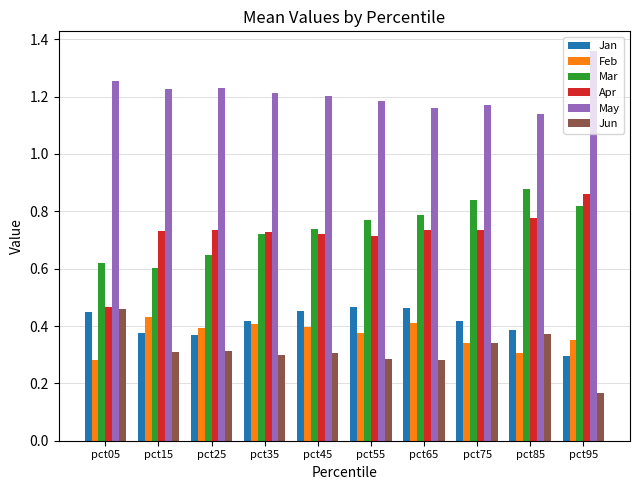

Which category has the highest value across all series?

pct95